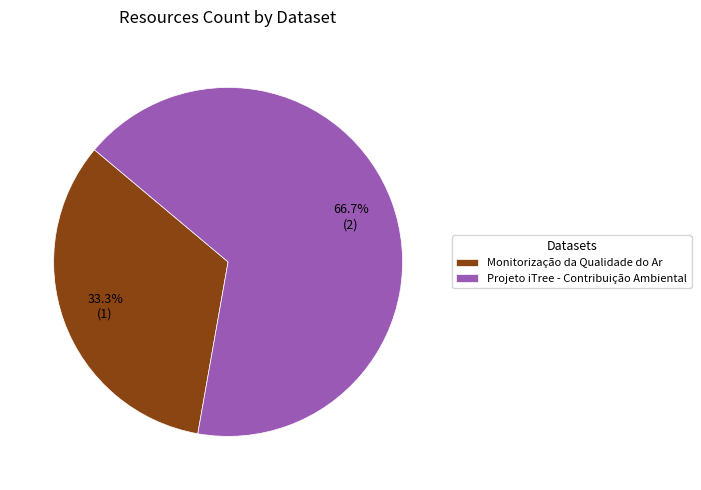

Combined, what portion of the pie is Monitorização da Qualidade do Ar and Projeto iTree - Contribuição Ambiental?

100.0%